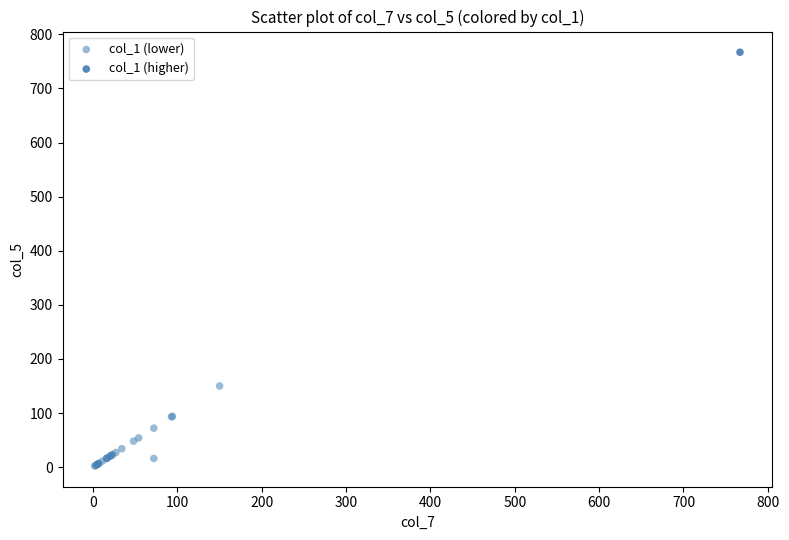

What are all the series names shown in the legend?

col_1 (lower), col_1 (higher)